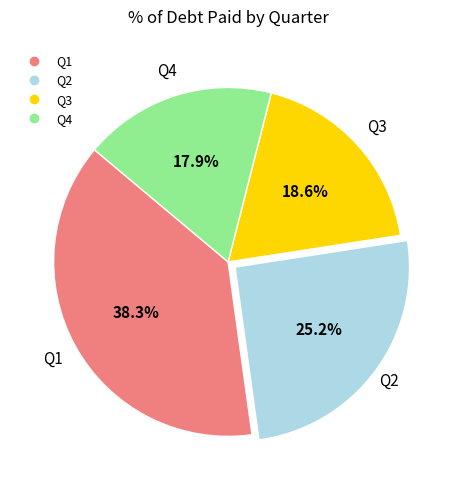

How many segments does this pie chart have?

4